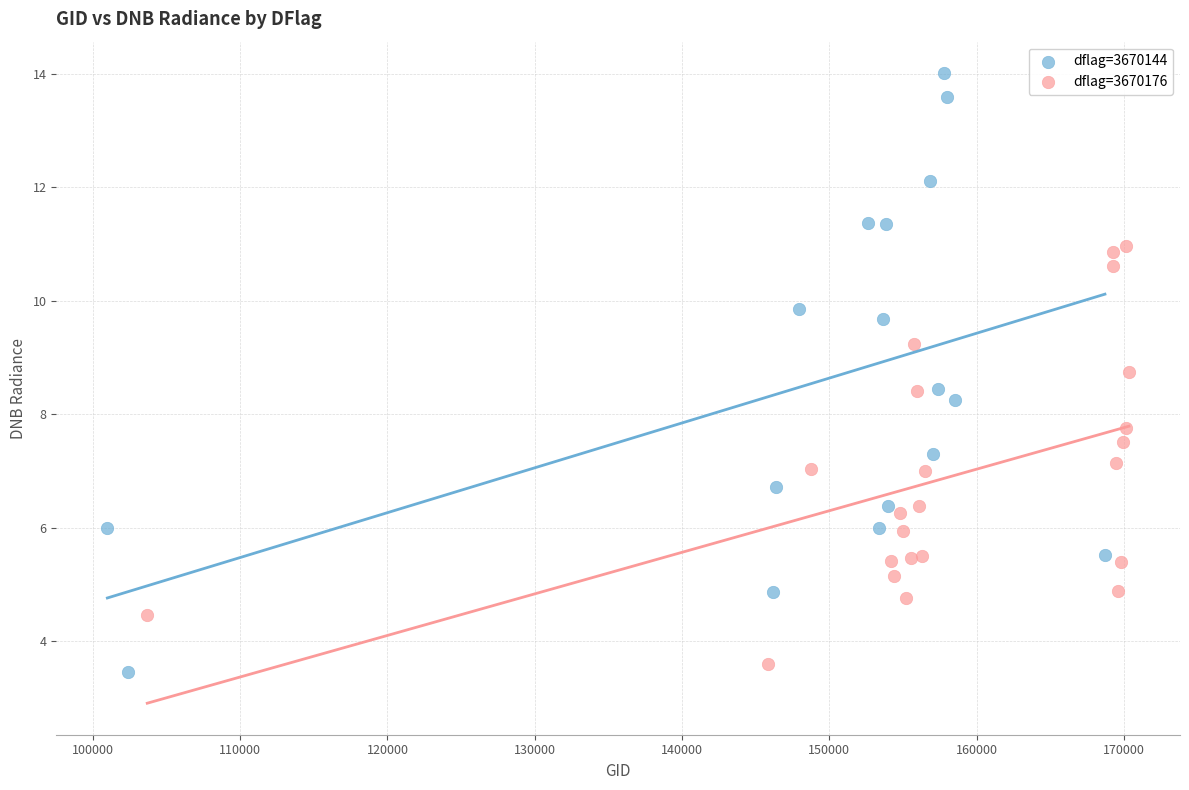

Which series has the largest Y range (max minus min)?

dflag=3670144